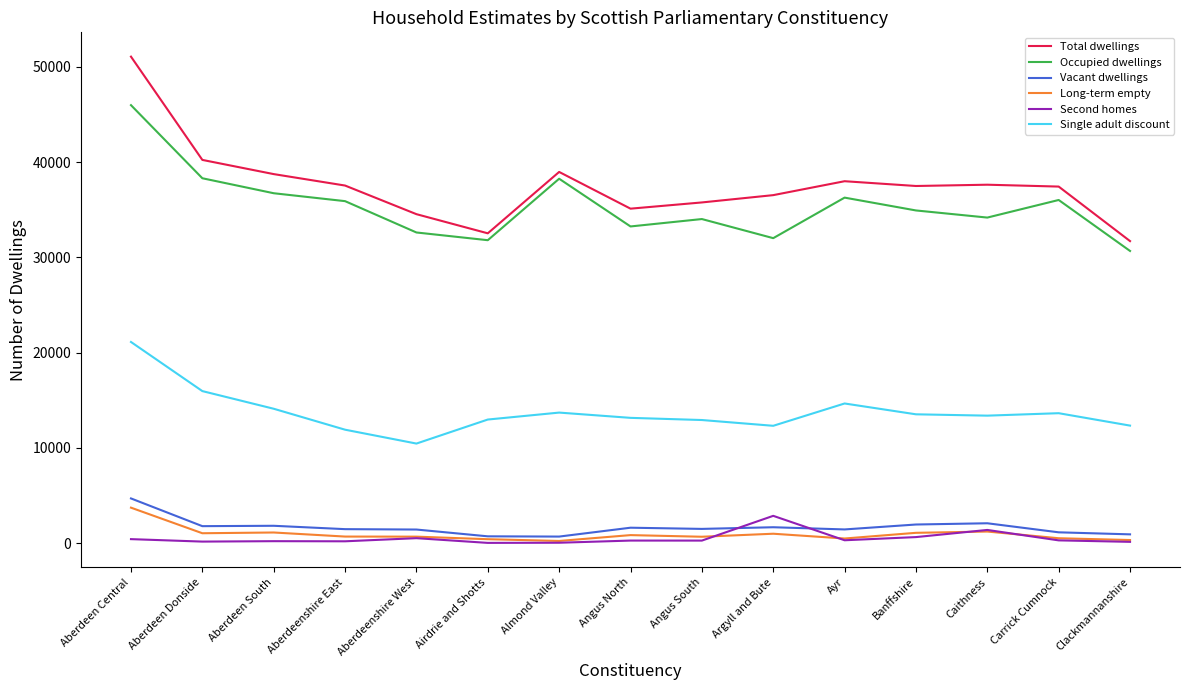

True or false: Total dwellings and Long-term empty intersect in this chart.

False